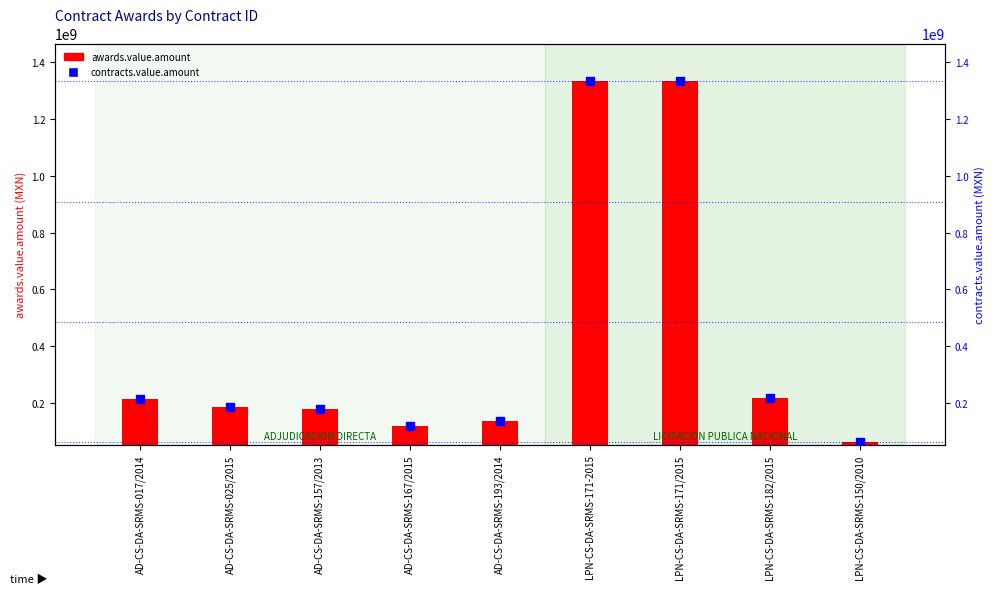

What are all the series names shown in the legend?

awards.value.amount, contracts.value.amount